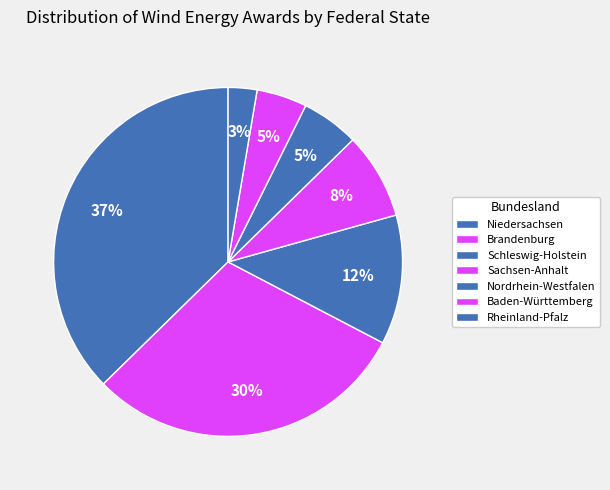

Count the number of slices in the pie.

7